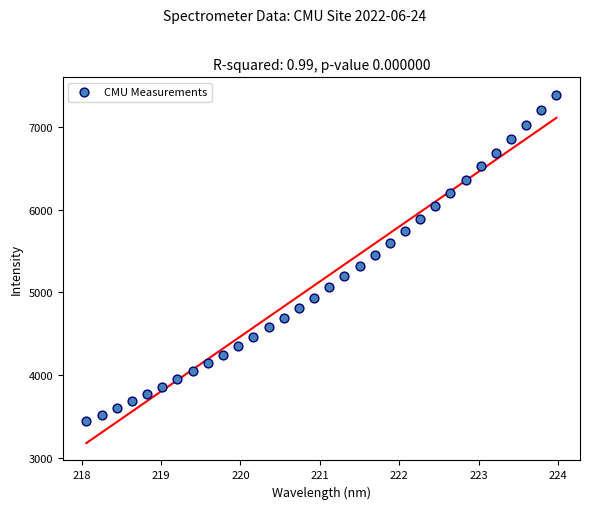

What is the range of Y values (max minus min)?

3942.4